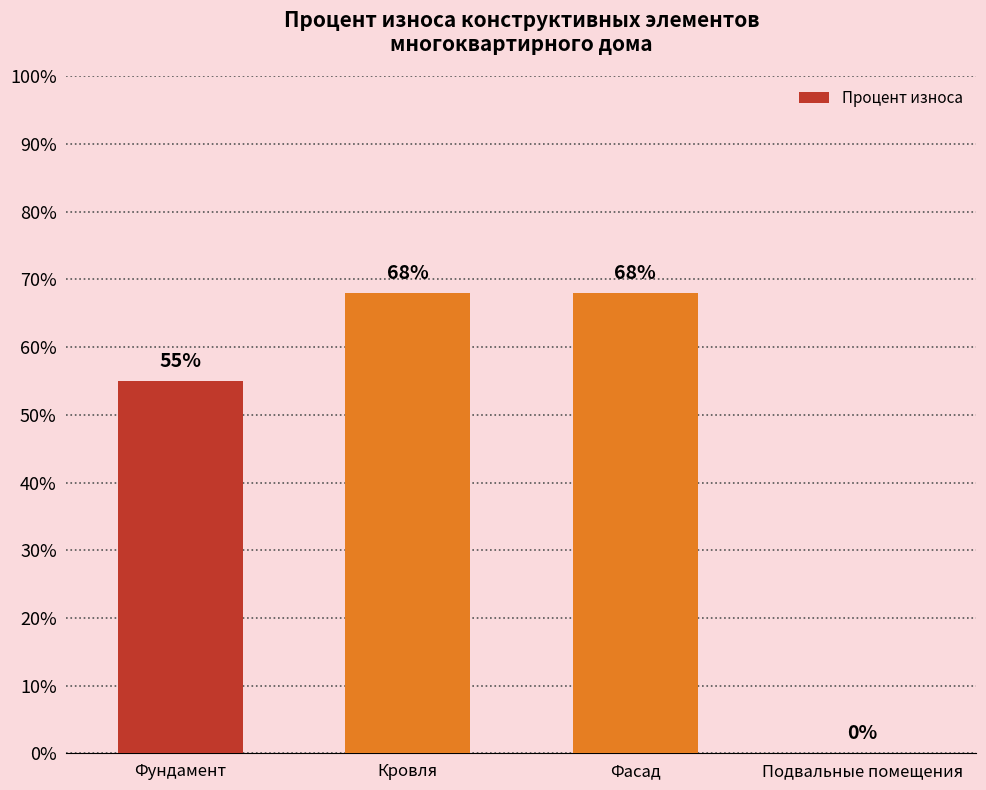

Which has a higher value, Подвальные помещения or Фасад?

Фасад